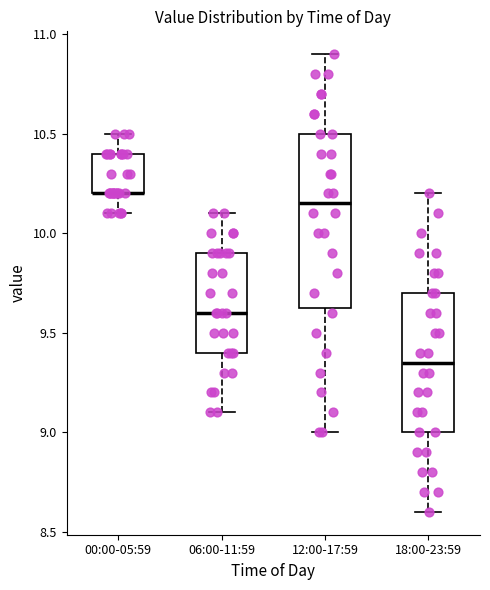

Where is the lower edge of the box for 06:00-11:59 on the y-axis? The values are not printed on the chart, so give them approximately, as read against the axis.

9.40